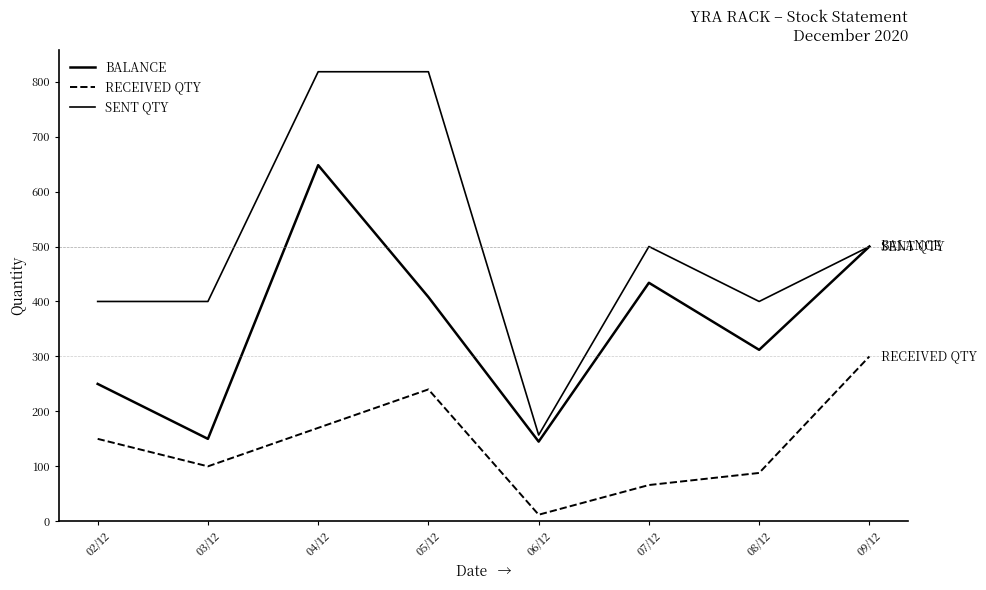

What is the minimum value for BALANCE?

145